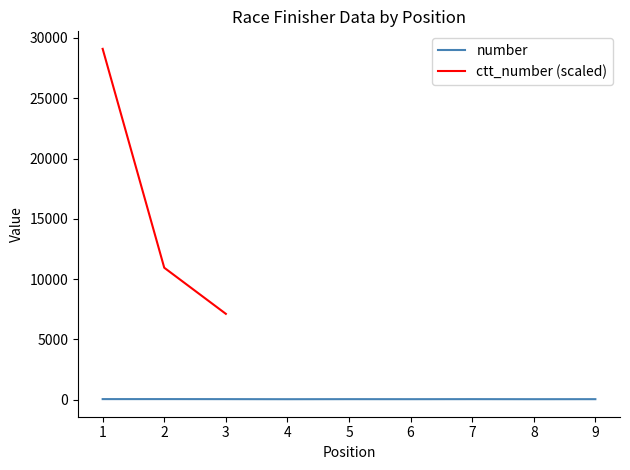

What is the value of the 6th point from the left?

44